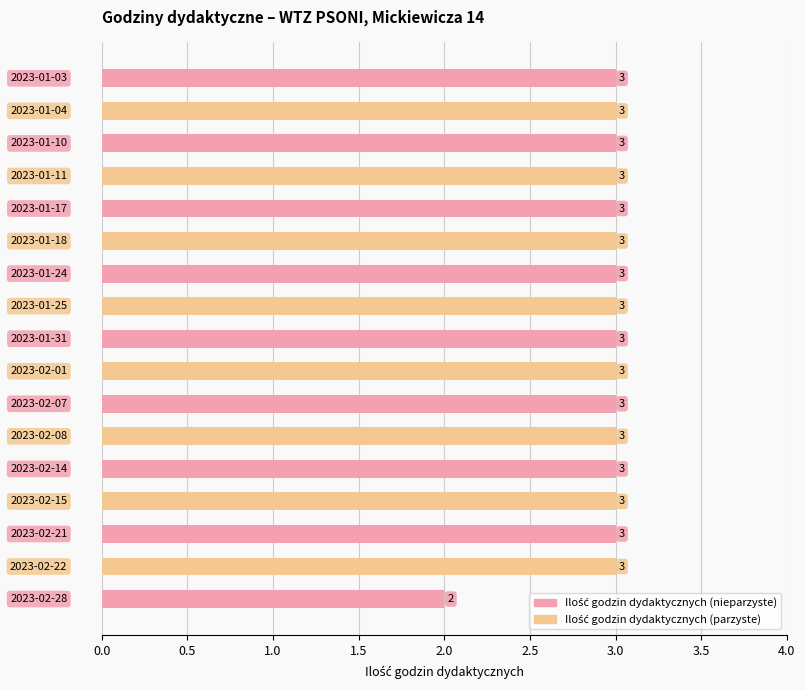

How many bars are there in total?

17